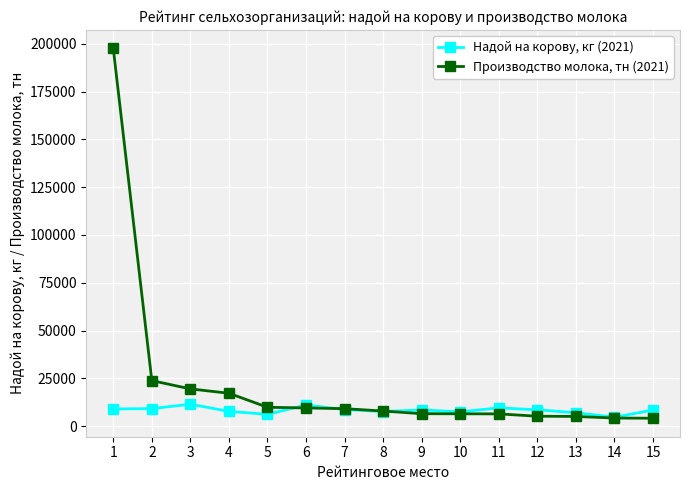

Which series has the widest spread of values?

Производство молока, тн (2021)